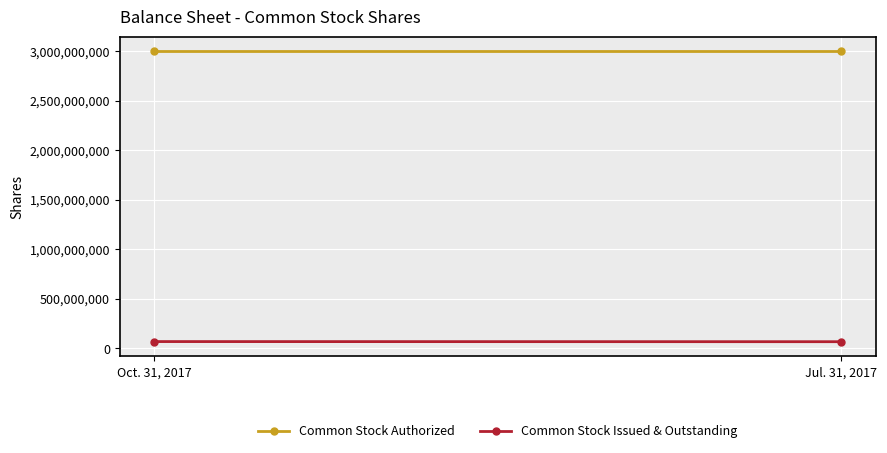

How many series are shown in this chart?

2